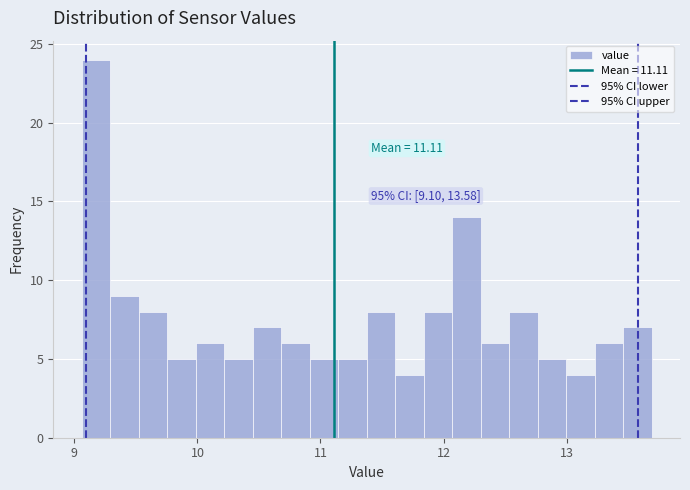

Around what value on the x-axis is the tallest bar? Give the approximate position of its centre, as read against the axis.

9.2